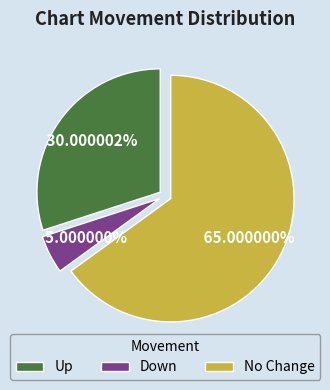

Do No Change and Down together represent more than half of the pie?

Yes